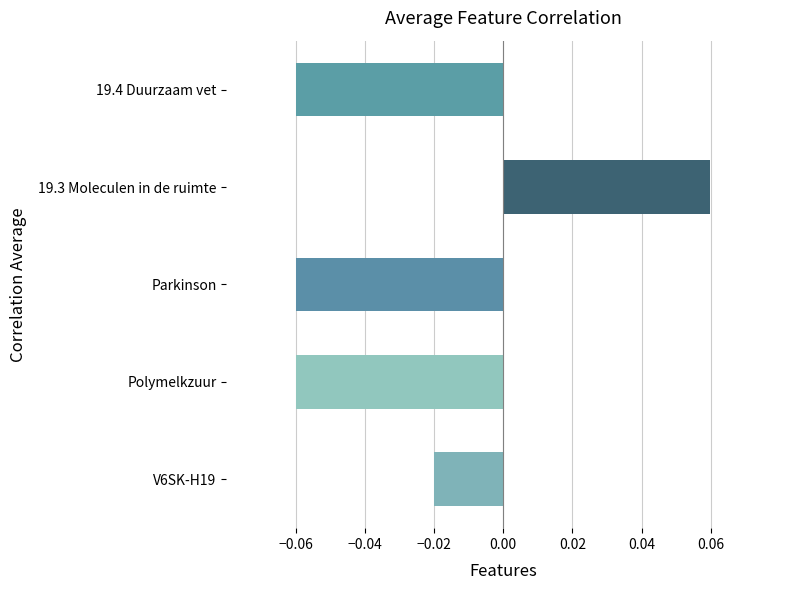

The chart shows a value of -0.0 at Polymelkzuur. True or false?

False